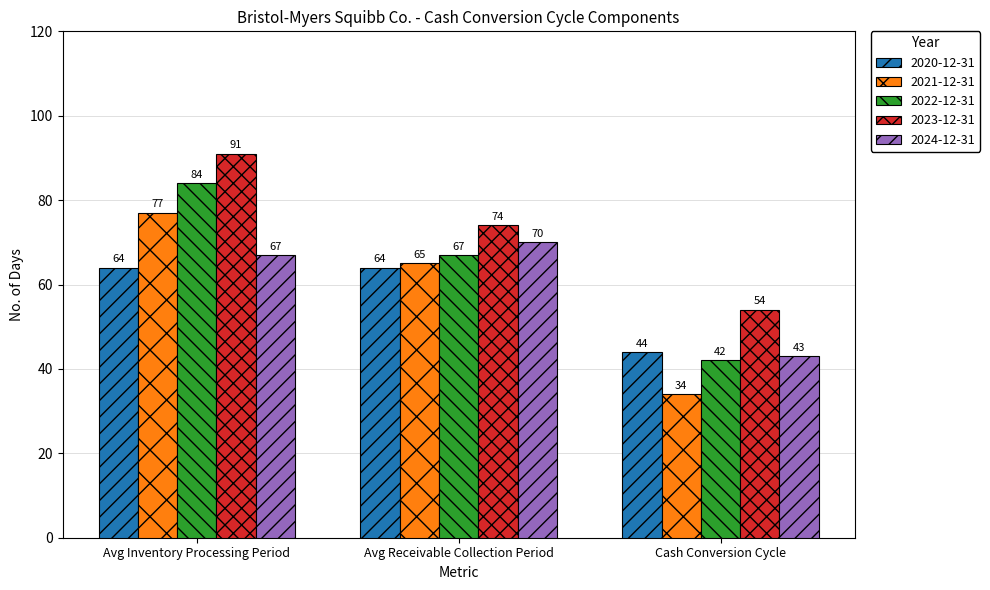

How many categories are shown in the chart?

3